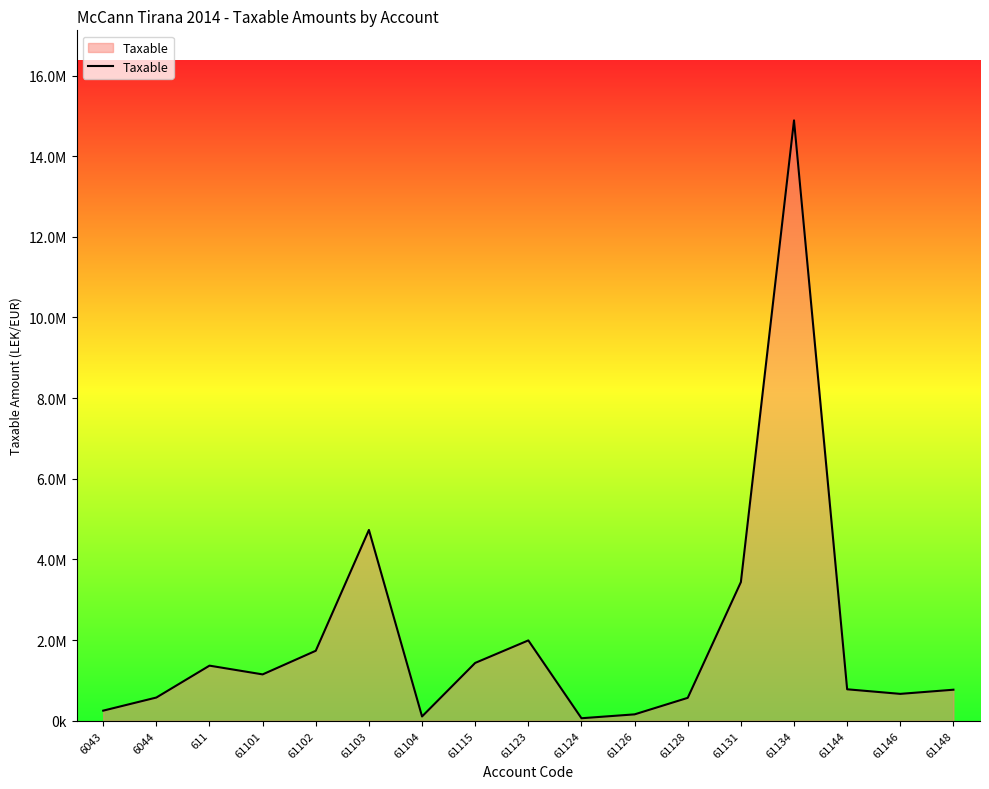

How many points are higher than both their immediate neighbors (excluding endpoints)?

4